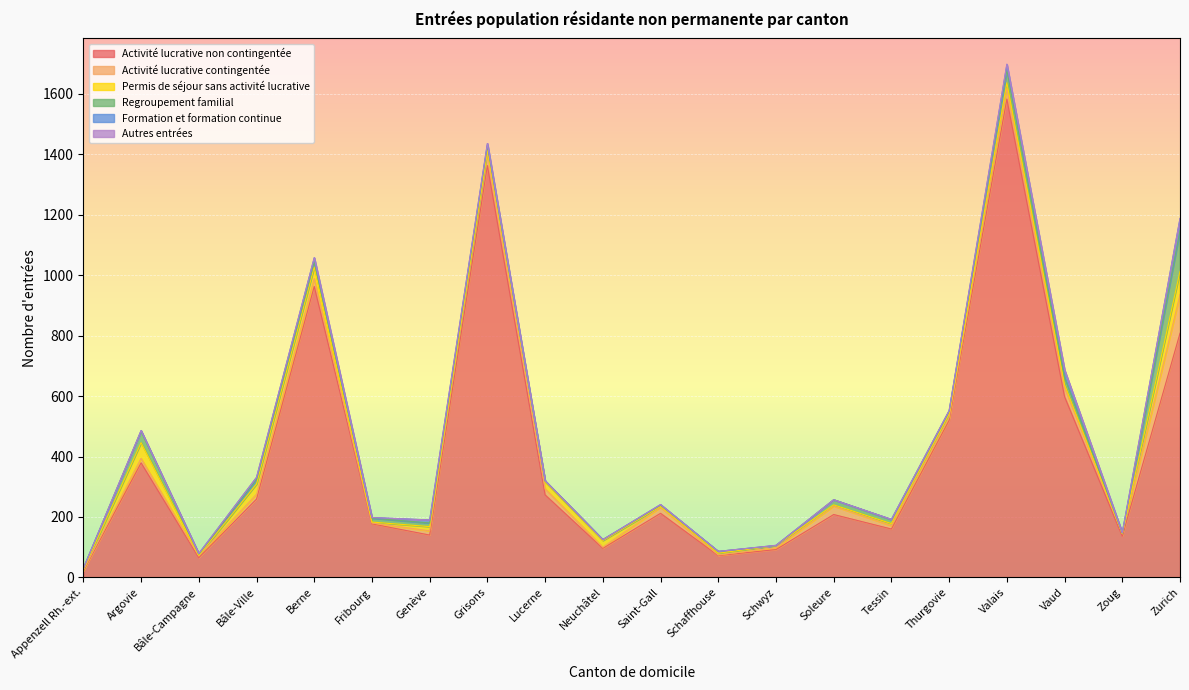

At which category is the sum across all series the highest?

Valais